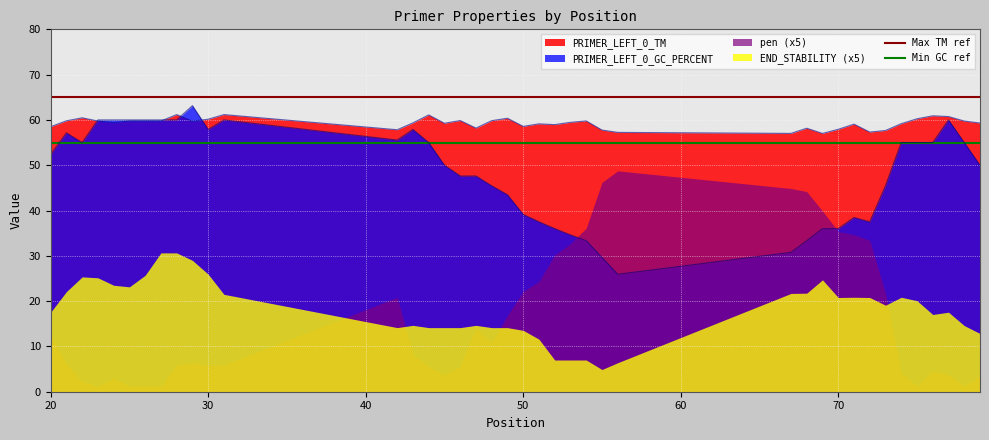

What is the maximum value for PRIMER_LEFT_0_GC_PERCENT?

63.2